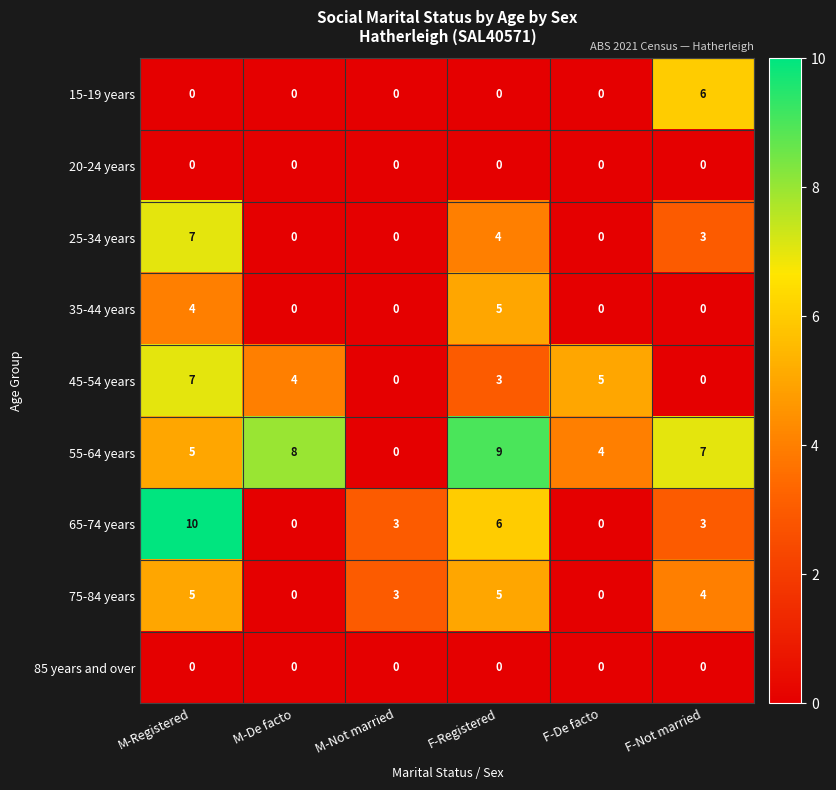

What is the difference between the maximum and minimum values in the 35-44 years series?

5